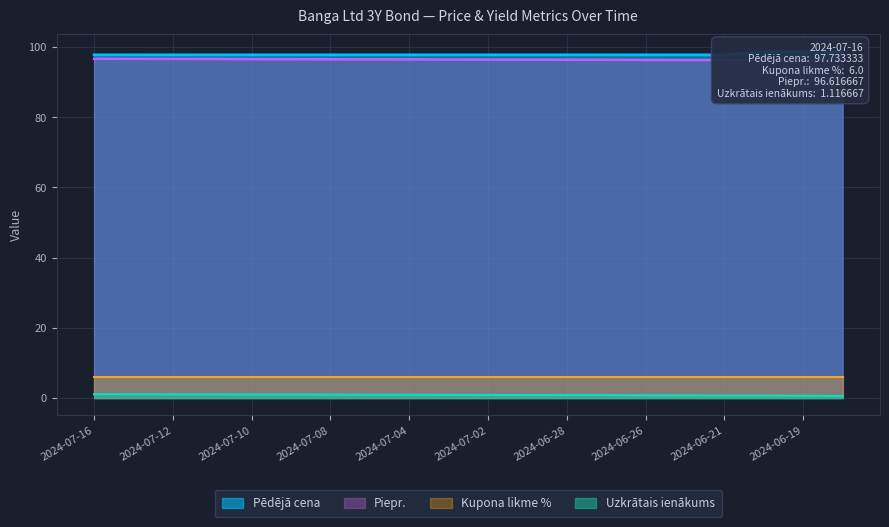

True or false: Uzkrātais ienākums has a value of 1.0 at 2024-07-08.

True